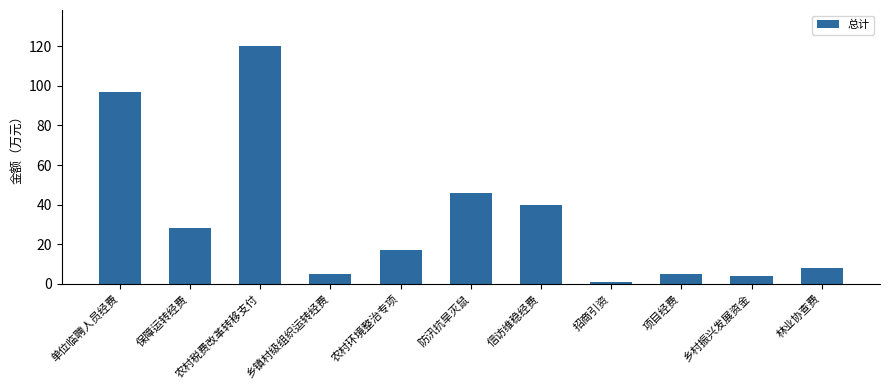

What is the label of the 3rd bar from the left?

农村税费改革转移支付